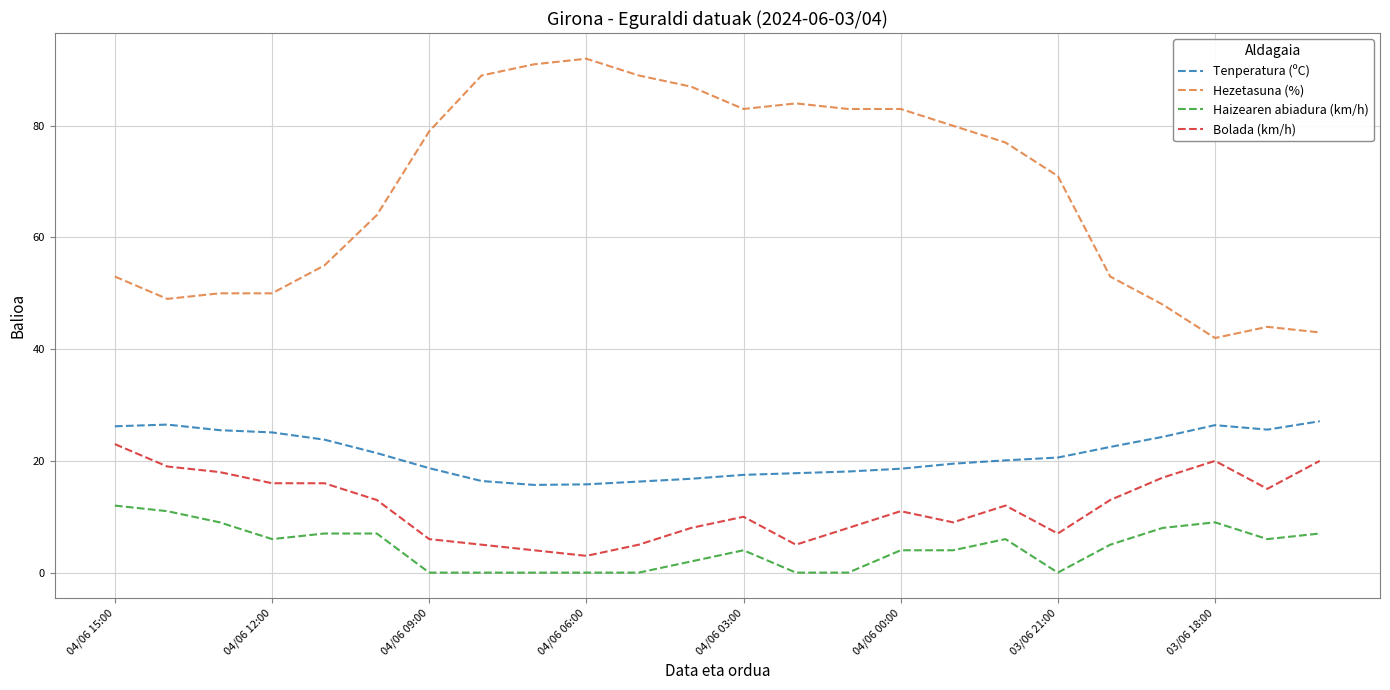

What is the greatest value displayed?

92.0